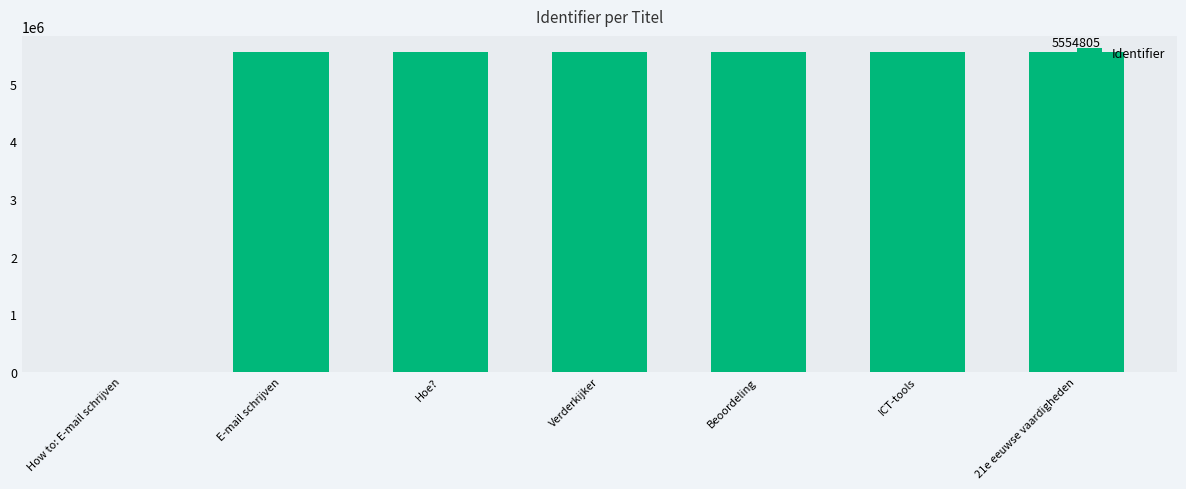

What is the sum of the values at Verderkijker and Beoordeling?

11109600